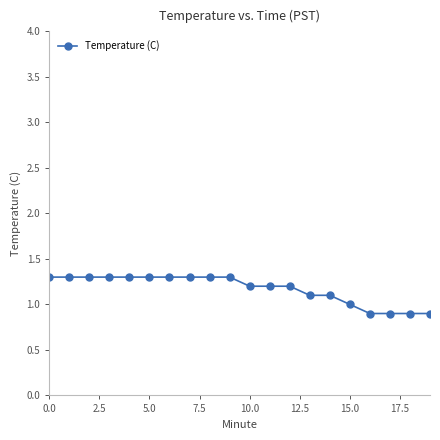

What is the value of the 3rd point from the left?

1.3